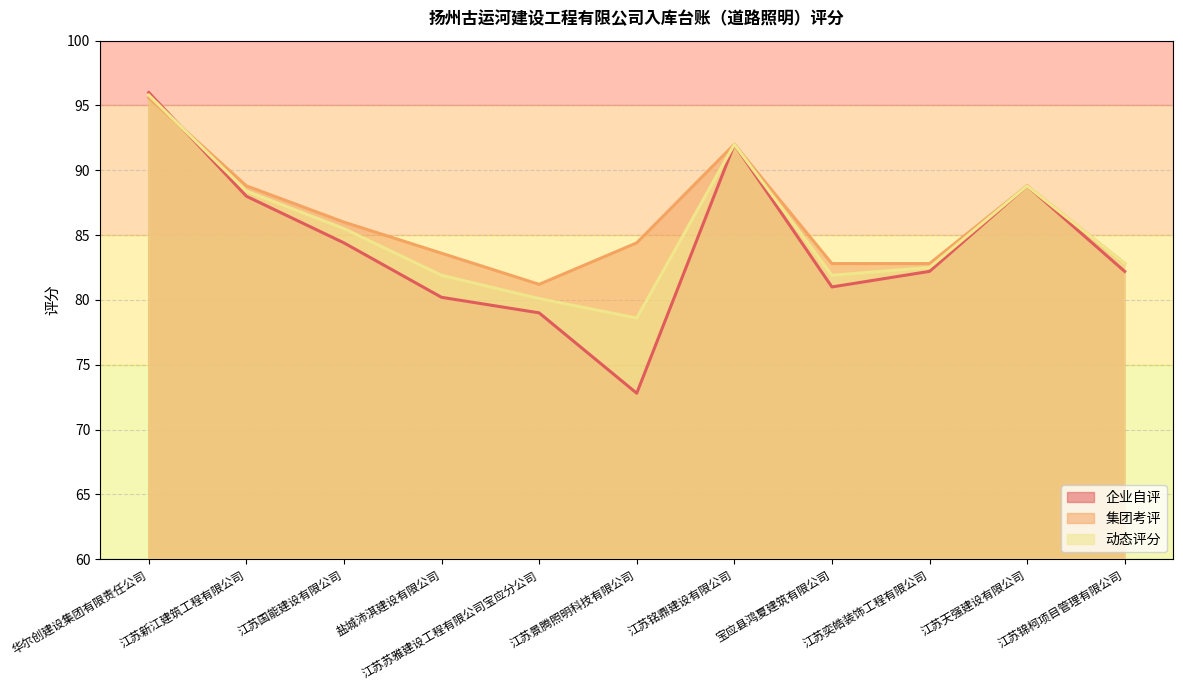

Where does the 集团考评 series first go above 84?

华尔创建设集团有限责任公司